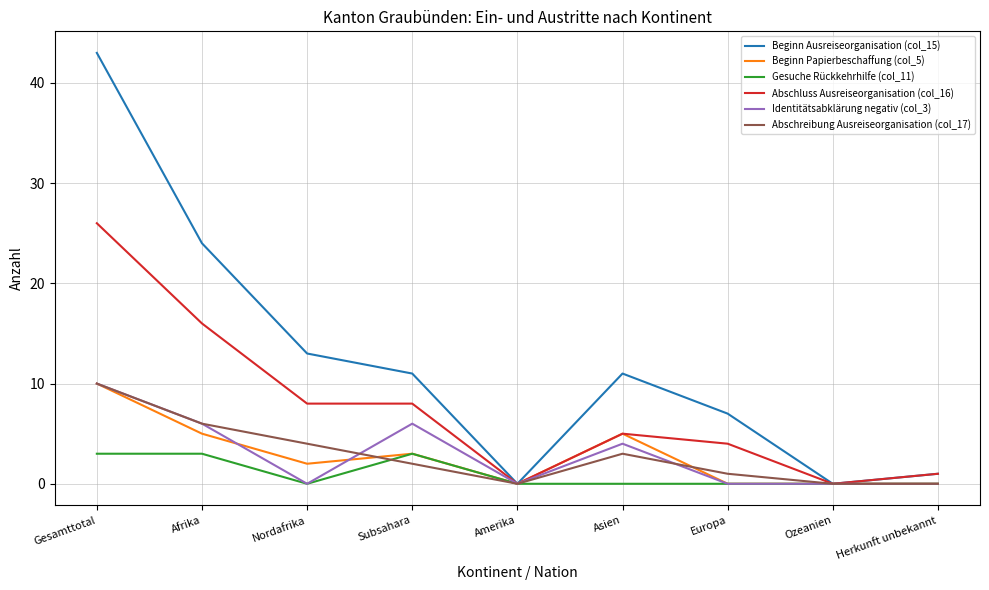

The Beginn Papierbeschaffung (col_5) series shows 5 at Asien. True or false?

True